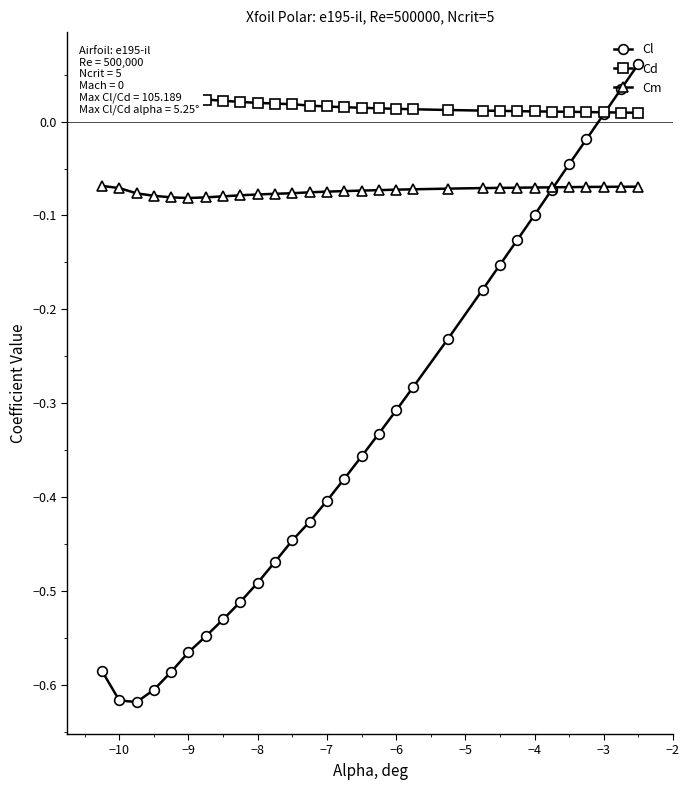

Reading left to right, list all the values displayed in this chart.

Cl: -0.6	-0.6	-0.6	-0.6	-0.6	-0.6	-0.5	-0.5	-0.5	-0.5	-0.5	-0.4	-0.4	-0.4	-0.4	-0.4	-0.3	-0.3	-0.3	-0.2	-0.2	-0.2	-0.1	-0.1	-0.1	-0.0	-0.0	0.0	0.0	0.1
Cd: 0.0	0.0	0.0	0.0	0.0	0.0	0.0	0.0	0.0	0.0	0.0	0.0	0.0	0.0	0.0	0.0	0.0	0.0	0.0	0.0	0.0	0.0	0.0	0.0	0.0	0.0	0.0	0.0	0.0	0.0
Cm: -0.1	-0.1	-0.1	-0.1	-0.1	-0.1	-0.1	-0.1	-0.1	-0.1	-0.1	-0.1	-0.1	-0.1	-0.1	-0.1	-0.1	-0.1	-0.1	-0.1	-0.1	-0.1	-0.1	-0.1	-0.1	-0.1	-0.1	-0.1	-0.1	-0.1